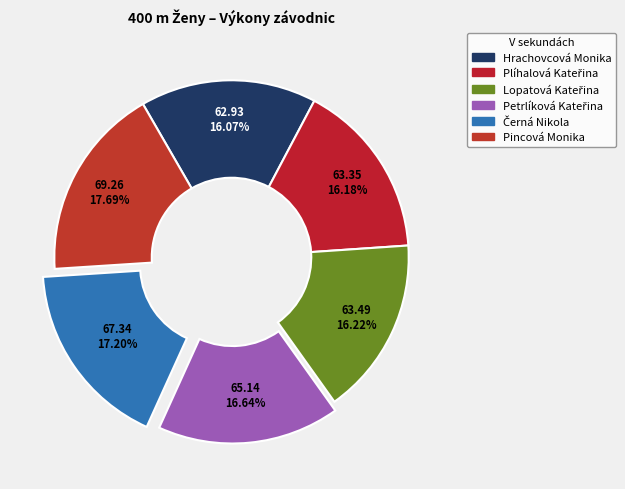

How many segments does this pie chart have?

6